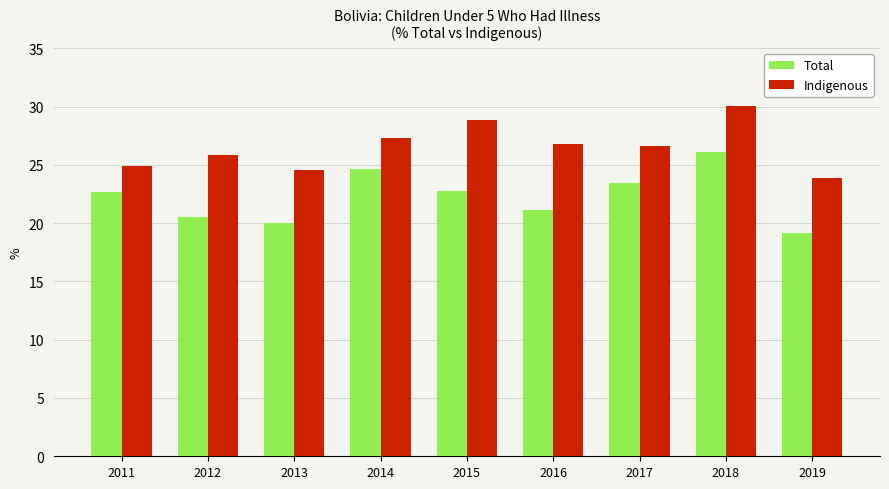

At which category is the sum across all series the highest?

2018